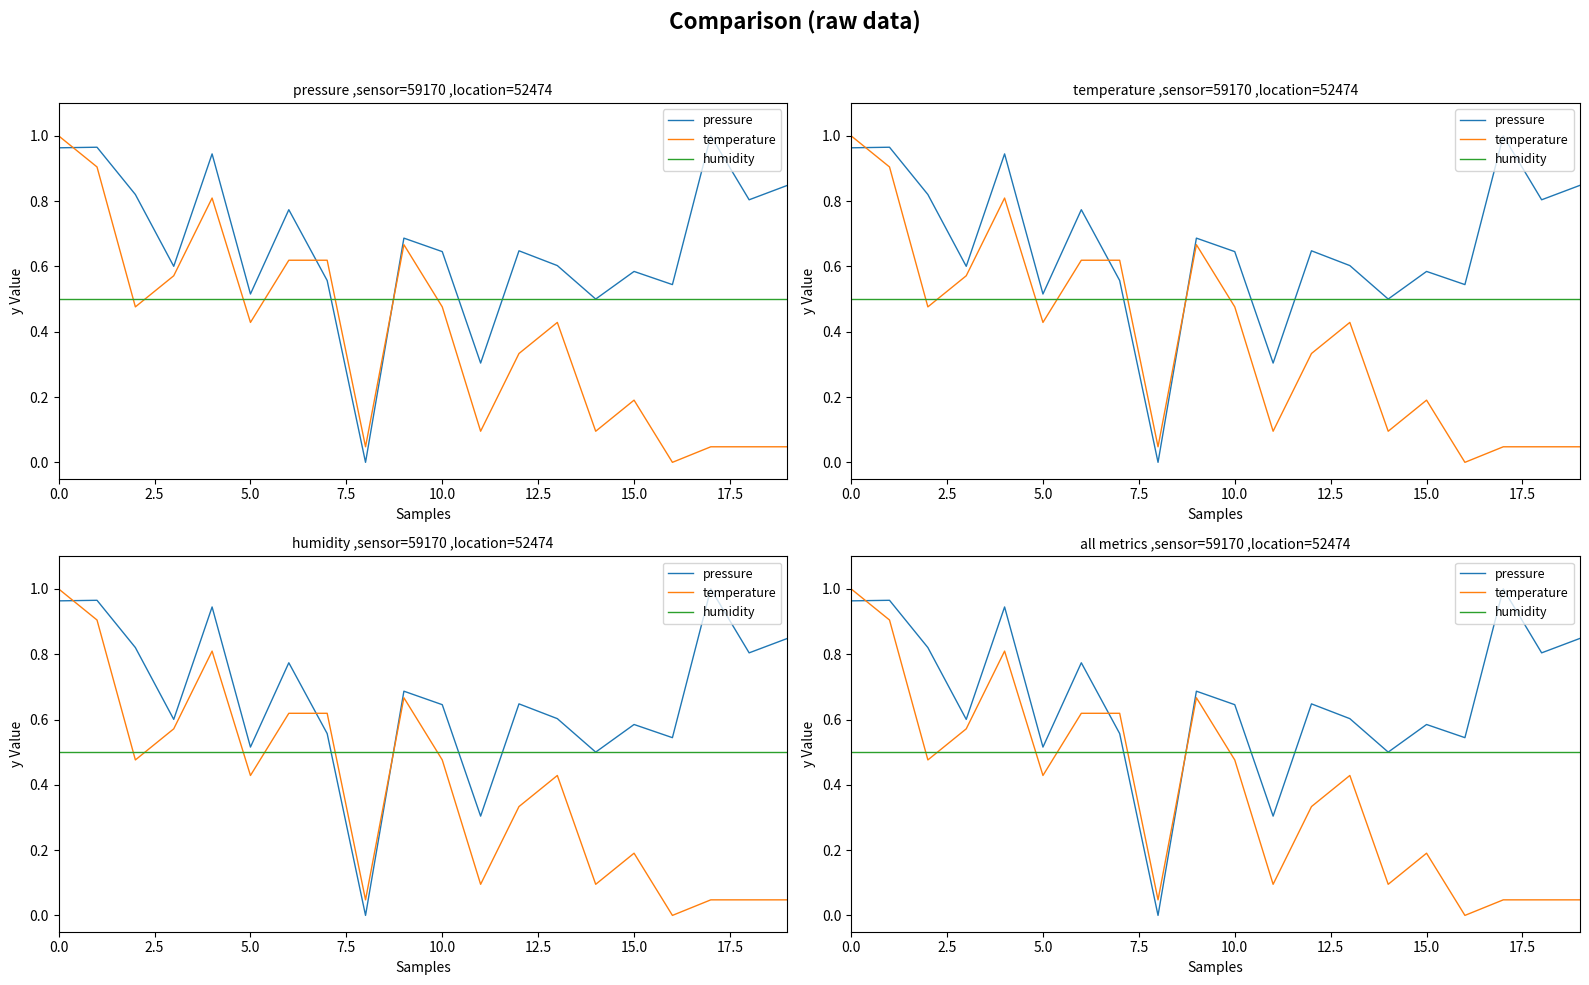

Count the number of data series in this chart.

3